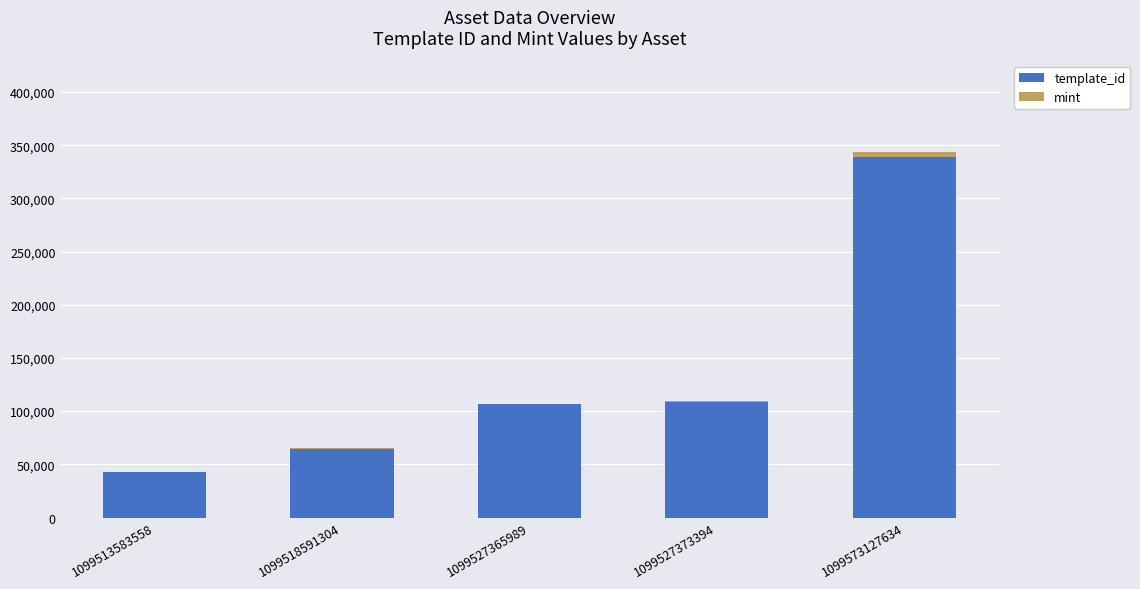

What are all the series names shown in the legend?

template_id, mint